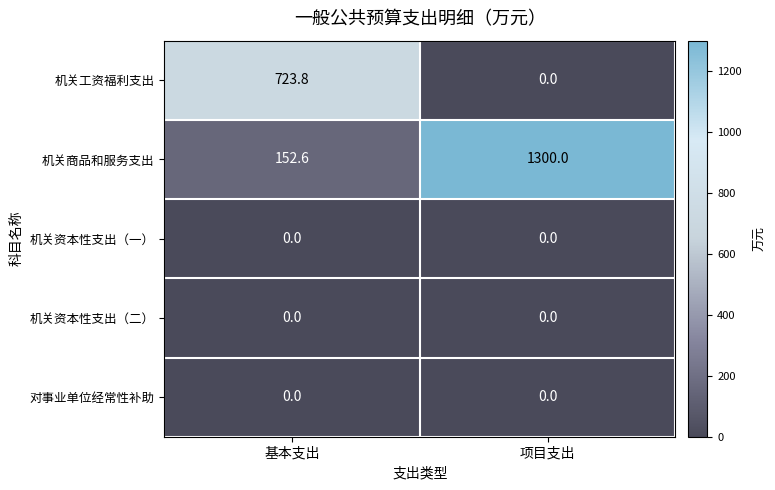

At how many categories does at least one series exceed 665?

2